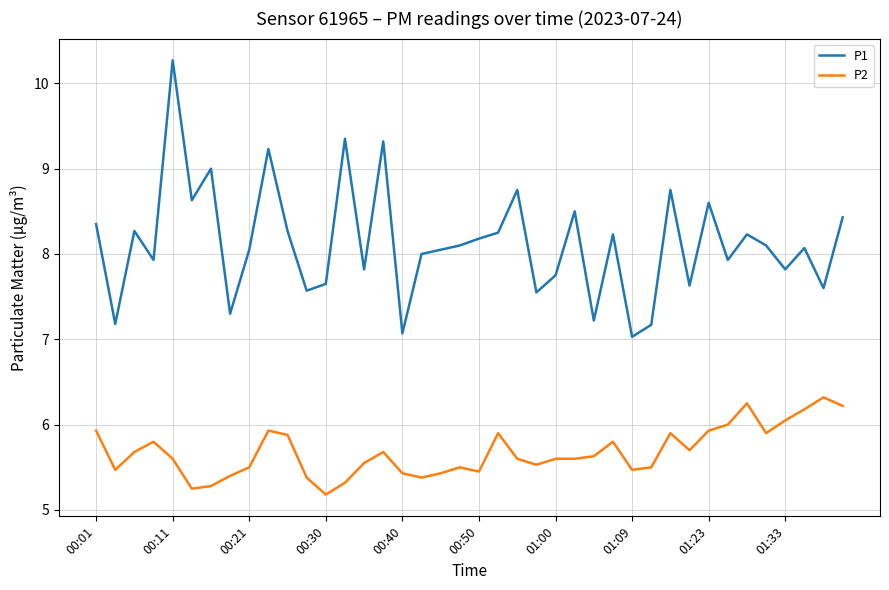

True or false: P2 and P1 cross at least once.

False